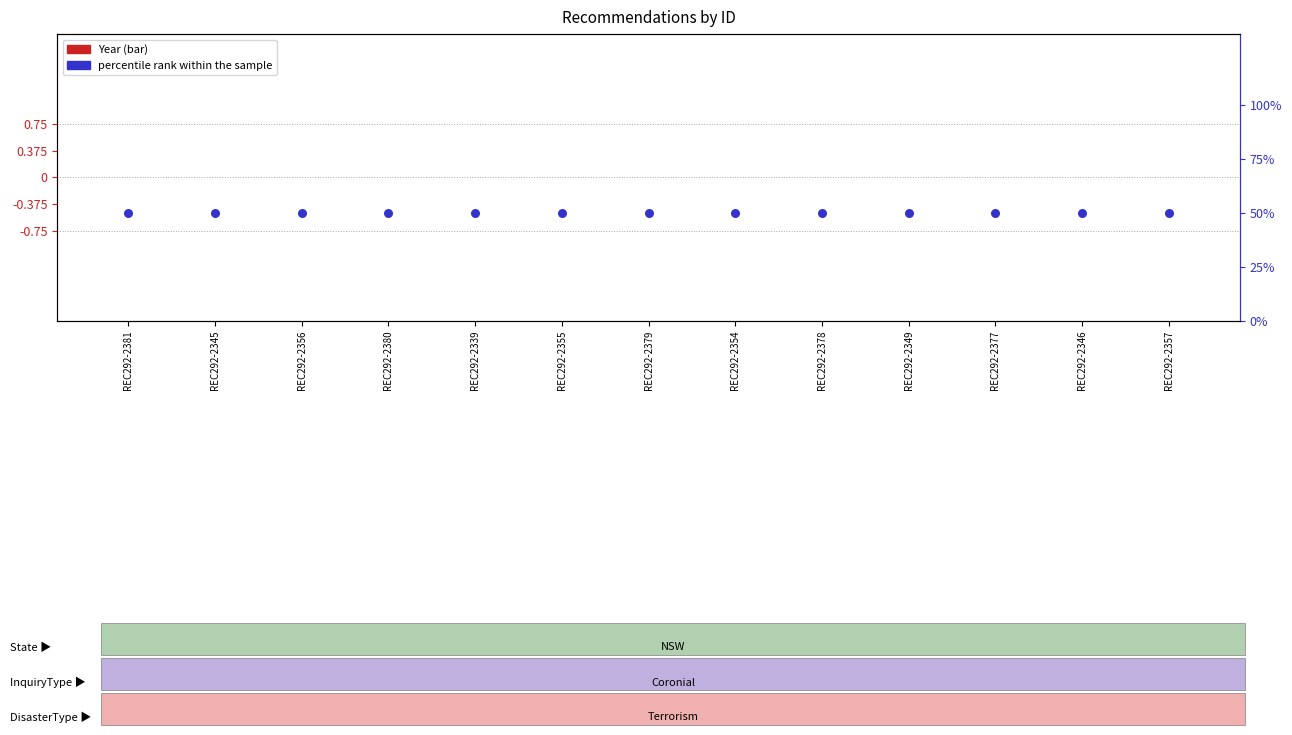

At which category is the sum across all series the highest?

REC292-2381